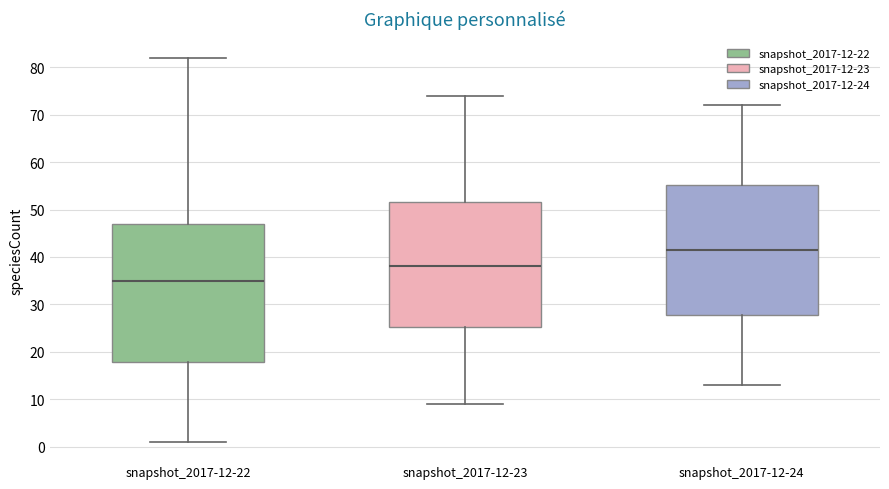

Reading left to right, transcribe this box plot: for each box, give where its median line is, the range the box spans, and where its two whiskers end, as read against the y-axis. The values are not printed on the chart, so give them approximately, as read against the axis.

snapshot_2017-12-22: median 35, box 18 to 47, whiskers 1 to 82
snapshot_2017-12-23: median 38, box 25 to 52, whiskers 9 to 74
snapshot_2017-12-24: median 42, box 28 to 55, whiskers 13 to 72